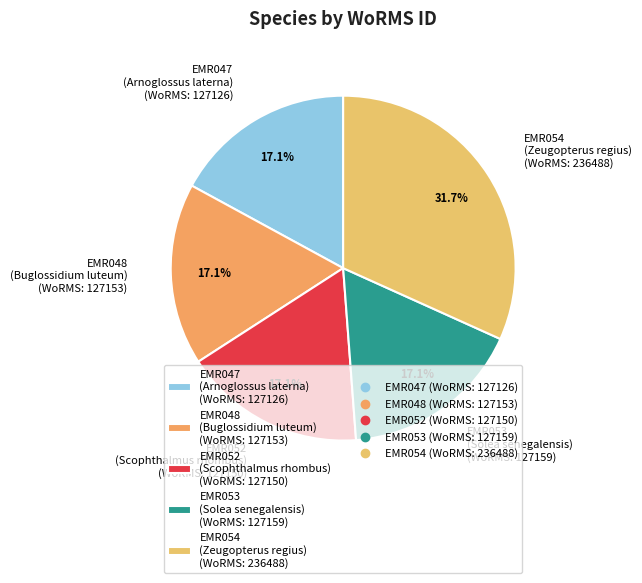

The EMR047 slice represents 17% of the pie. True or false?

True